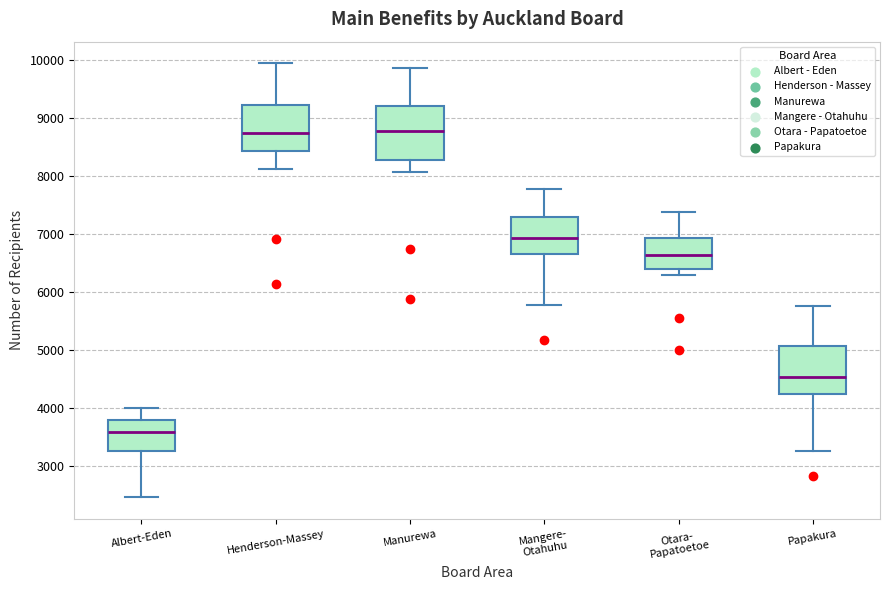

Where does the median line of the box for Albert-Eden sit on the y-axis? The values are not printed on the chart, so give them approximately, as read against the axis.

3600